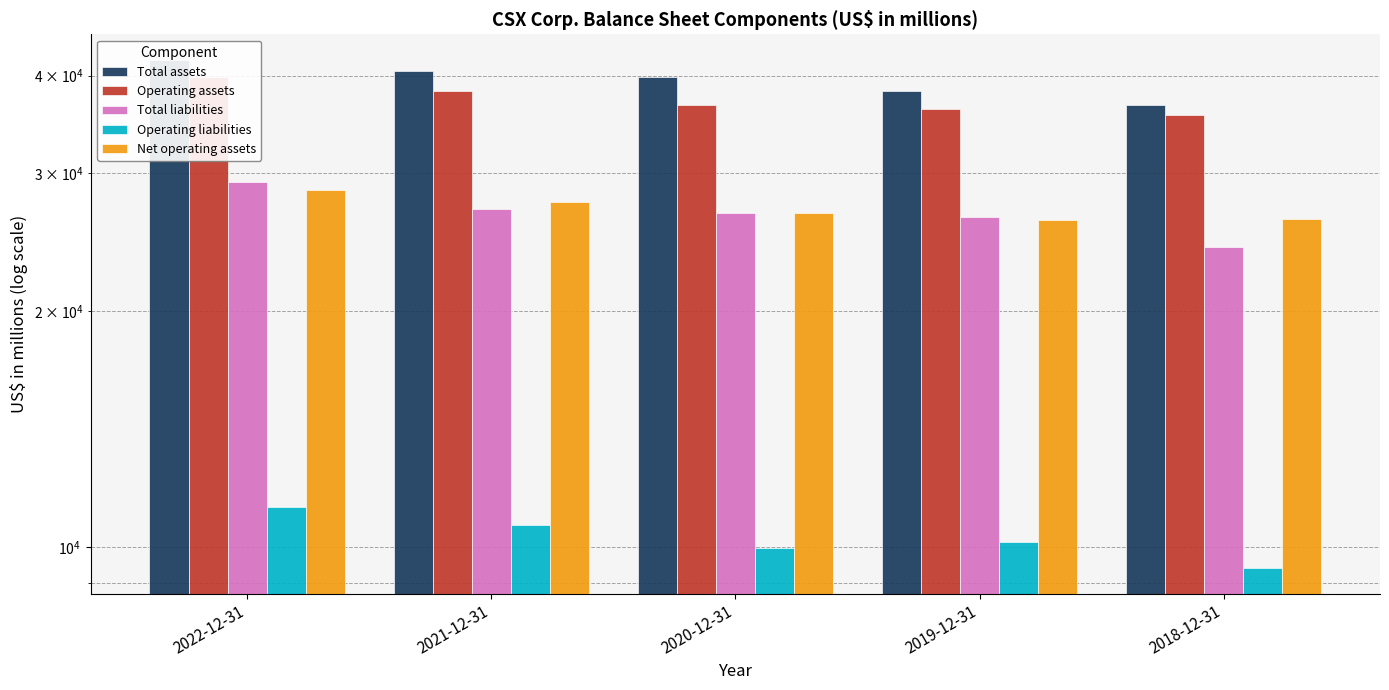

Is it true that Net operating assets equals 26147 at 2019-12-31?

True